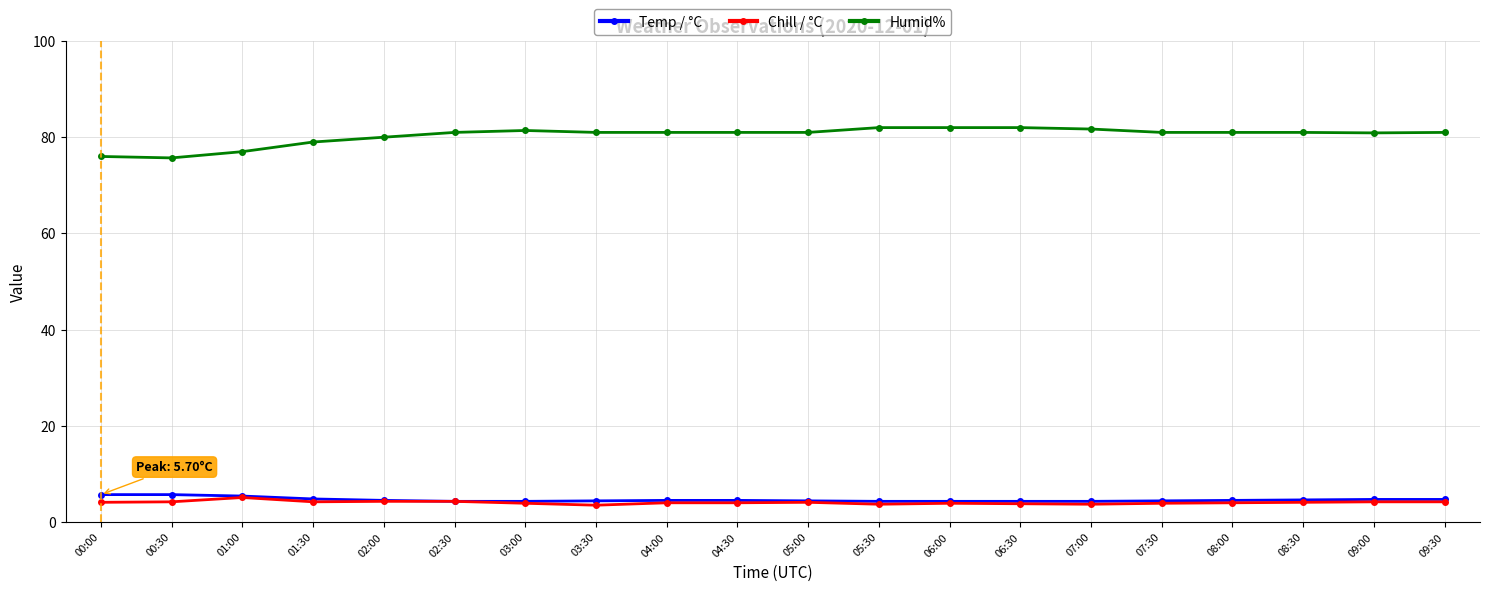

What value does the Temp / °C series have at 00:30?

5.7